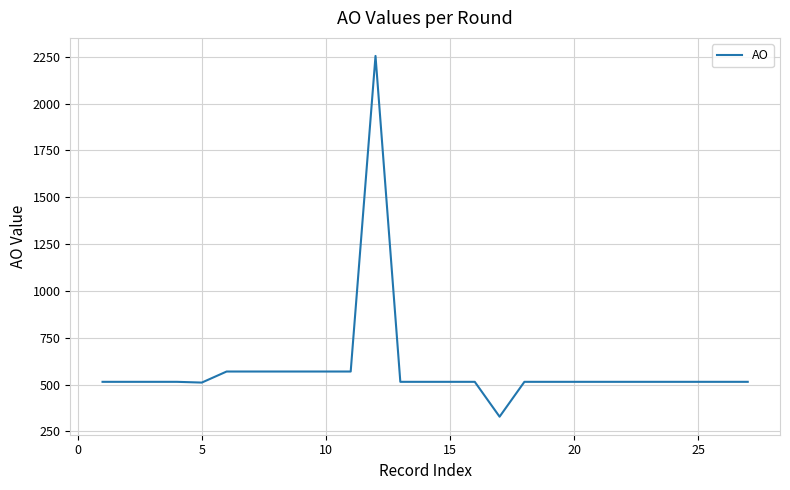

What is the minimum value shown in the chart?

329